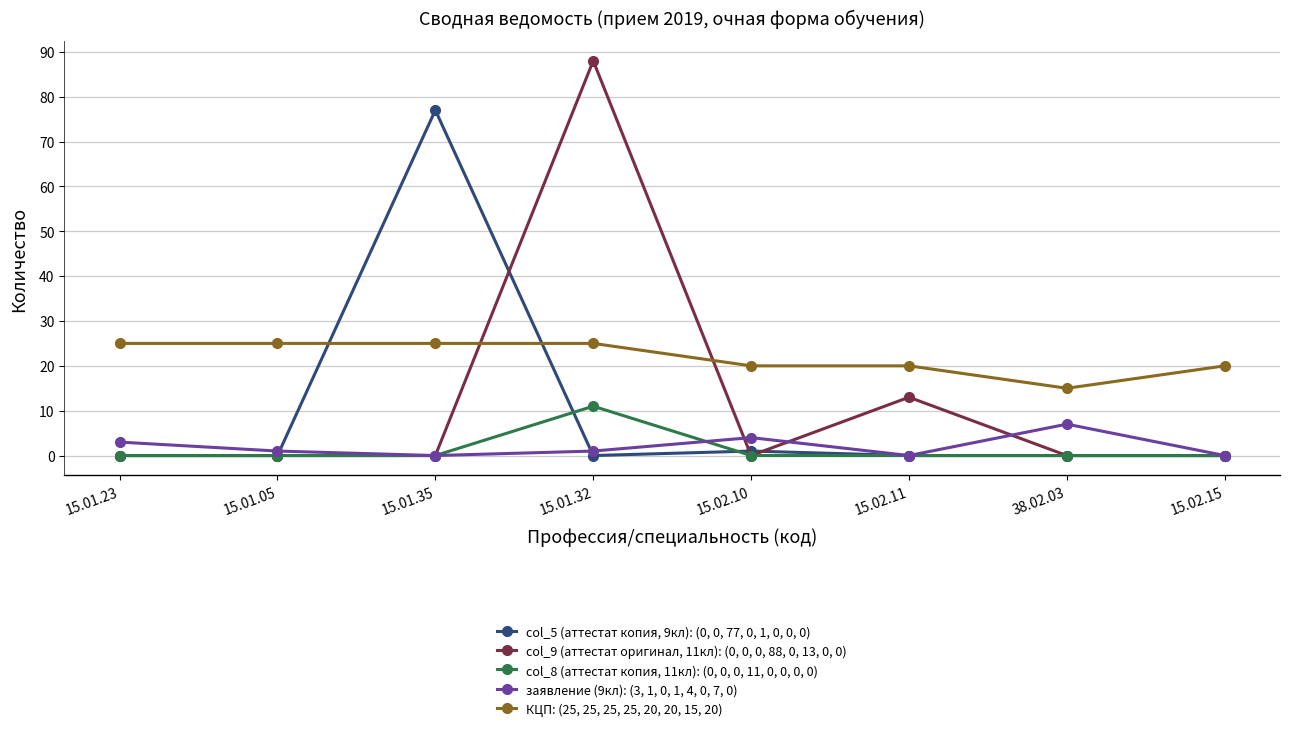

How many data points does each series have?

8